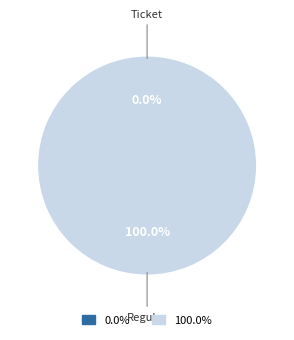

Which category accounts for the majority?

Regular